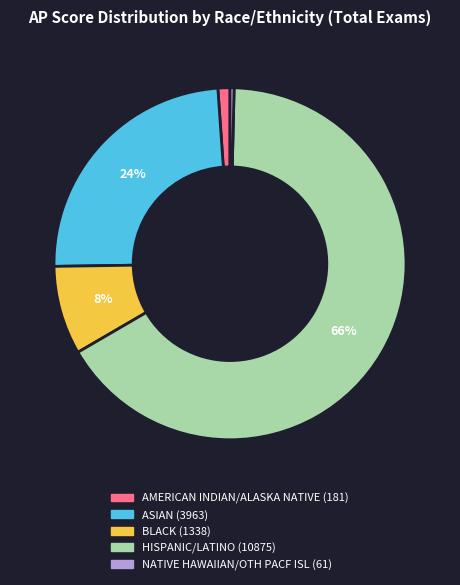

Which category has the biggest portion of the pie?

HISPANIC/LATINO